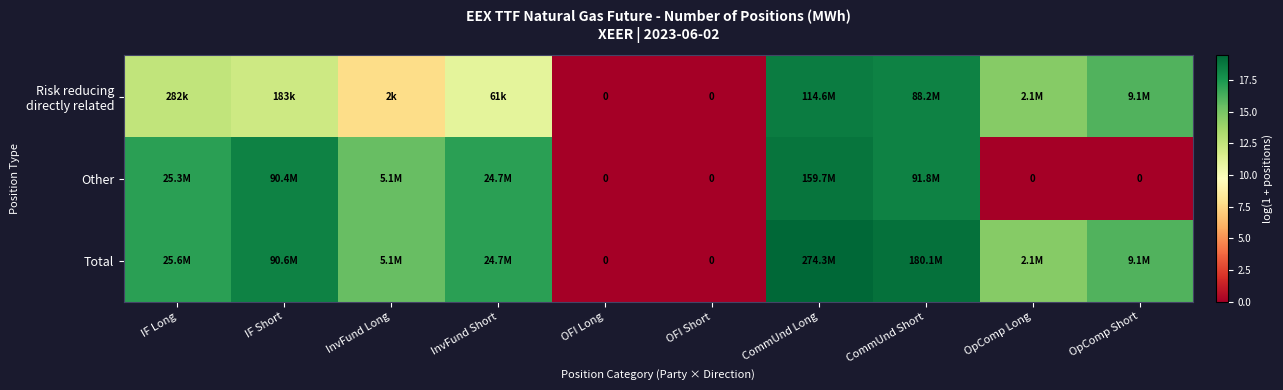

How many positive values does the Risk reducing directly related series have?

8